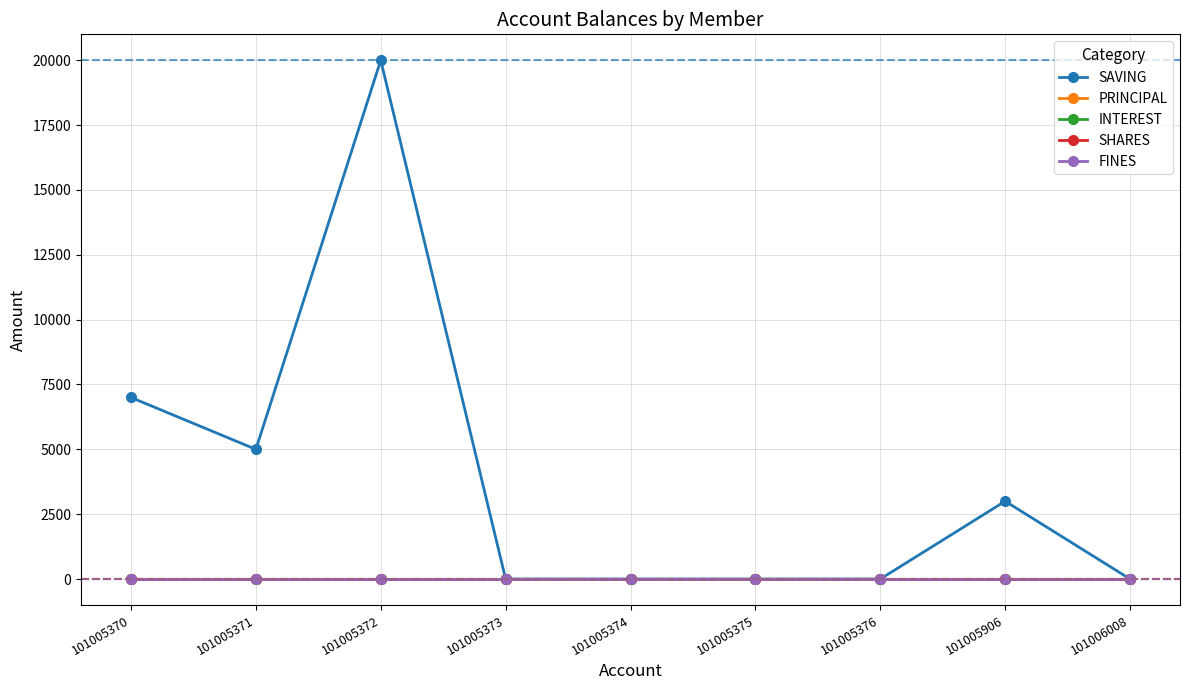

Rank the series at 101005375 from lowest to highest value.

SAVING, PRINCIPAL, INTEREST, SHARES, FINES